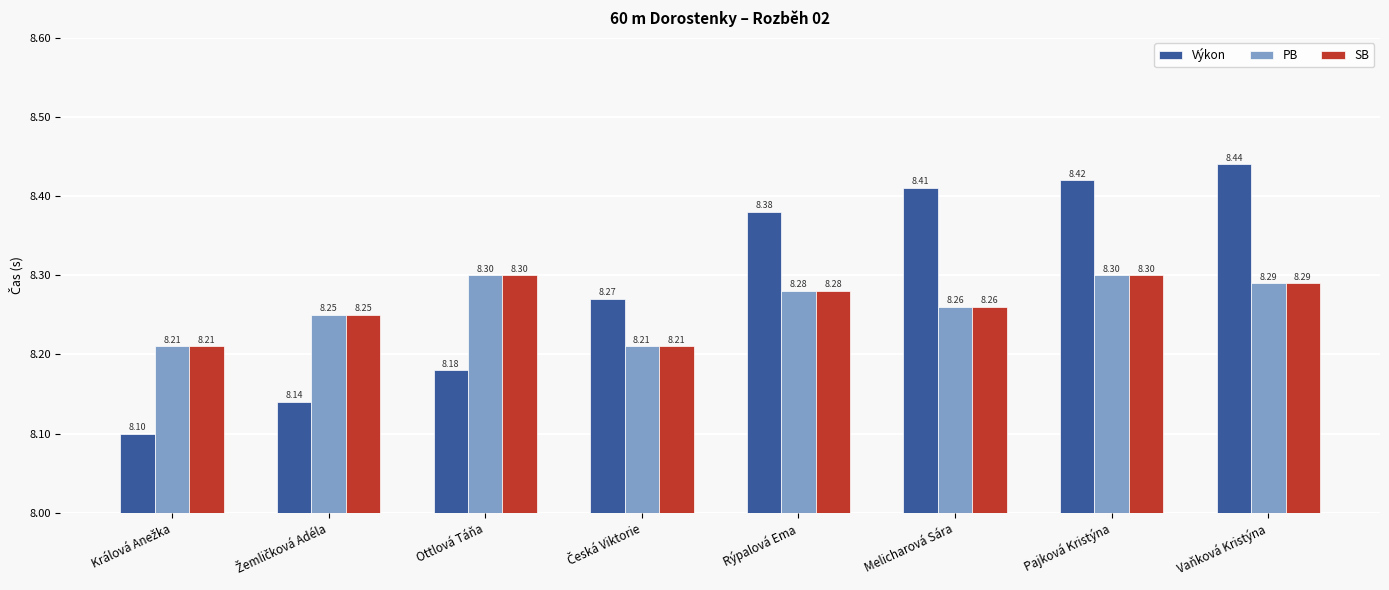

At how many categories does at least one series exceed 8?

8